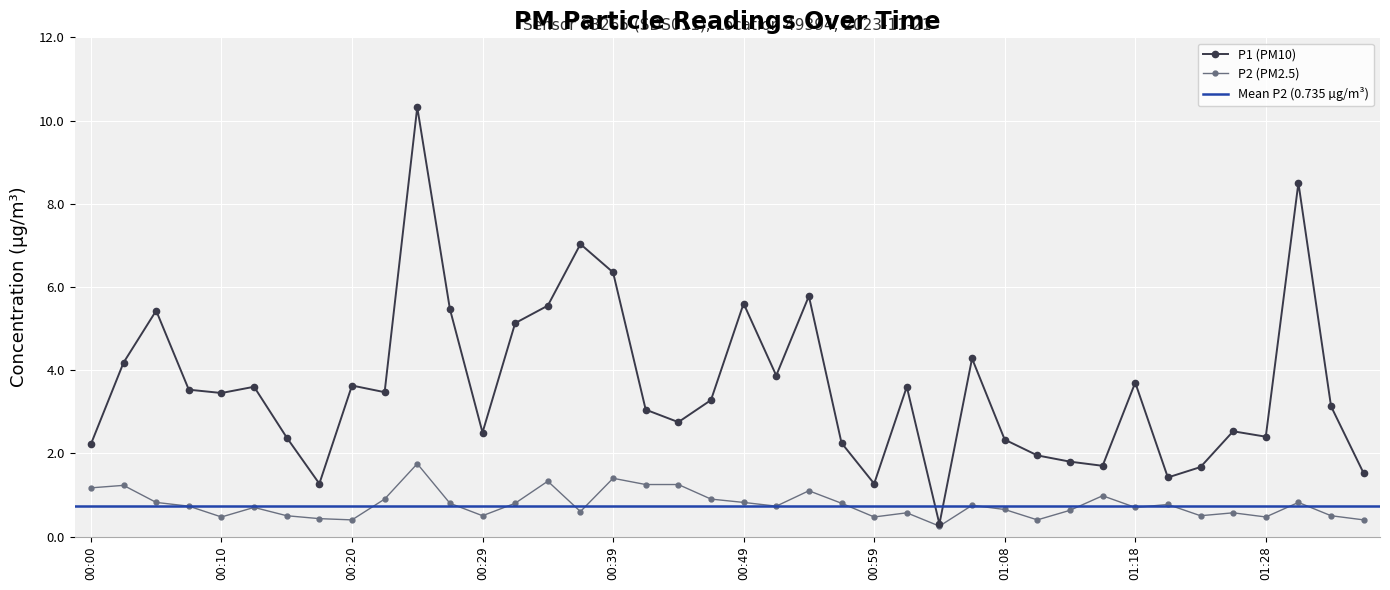

What is the spread (max minus min) of values at 00:39?

4.9